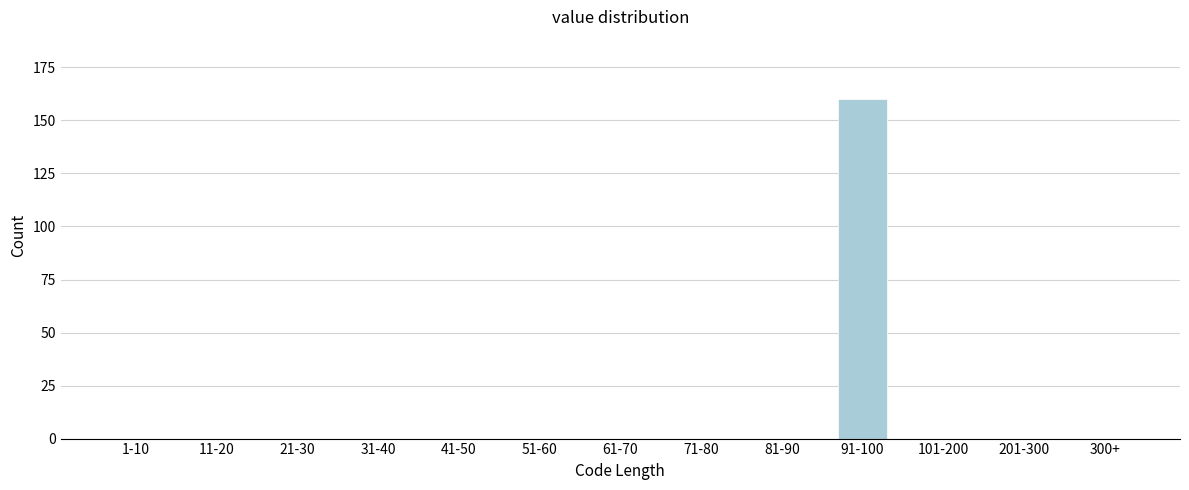

Reading right to left, transcribe all the data shown in this chart.

300+=0	201-300=0	101-200=0	91-100=160	81-90=0	71-80=0	61-70=0	51-60=0	41-50=0	31-40=0	21-30=0	11-20=0	1-10=0